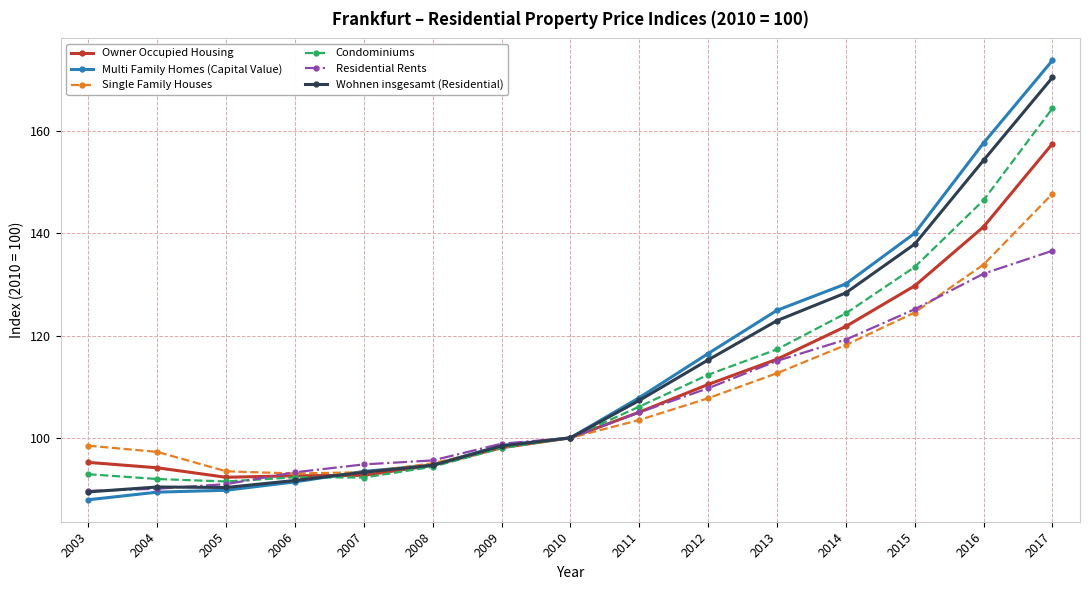

Does the chart display data point markers on the line(s)?

Yes